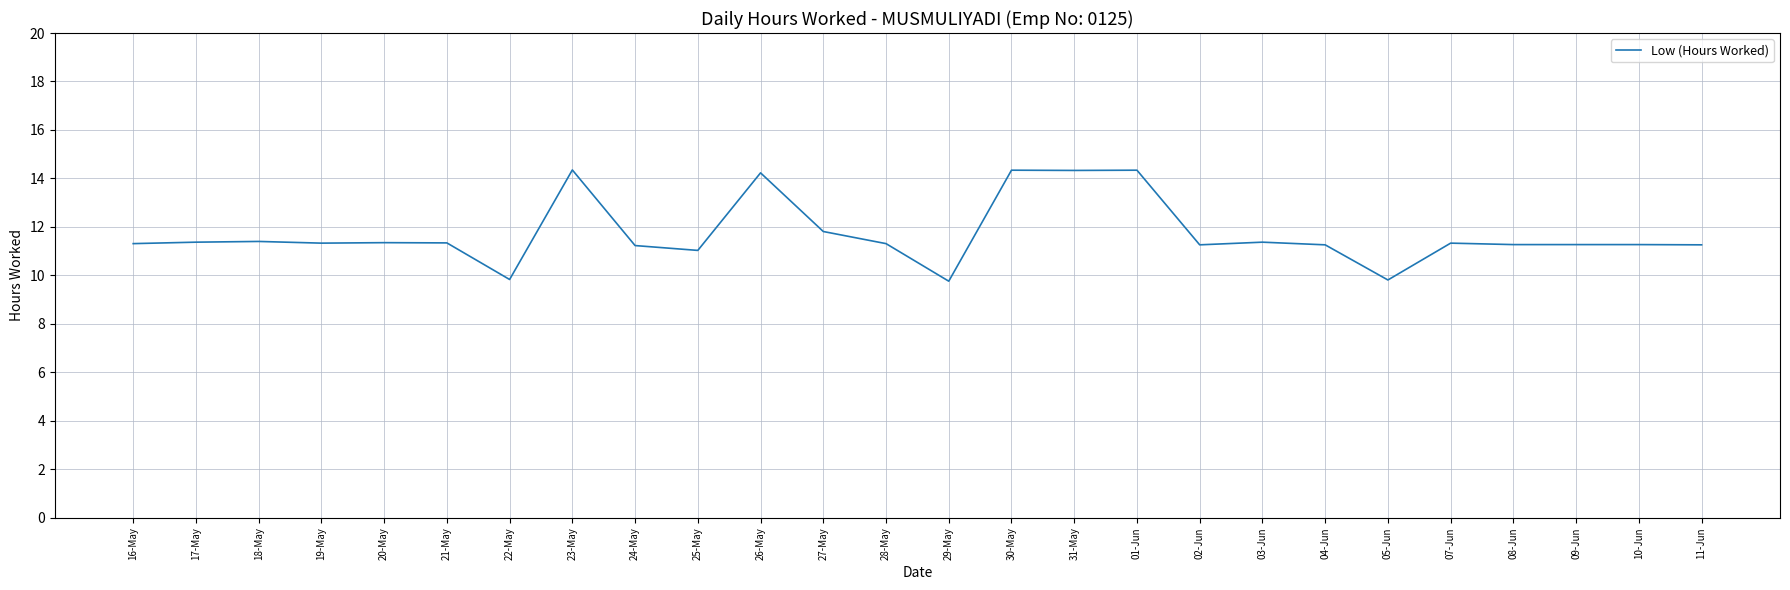

The chart shows a value of 11.3 at 20-May. True or false?

True